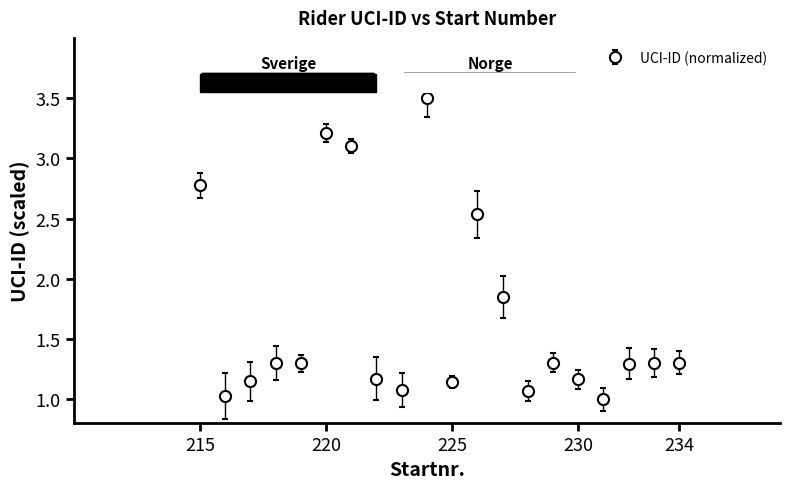

What is the smallest value displayed?

1.0